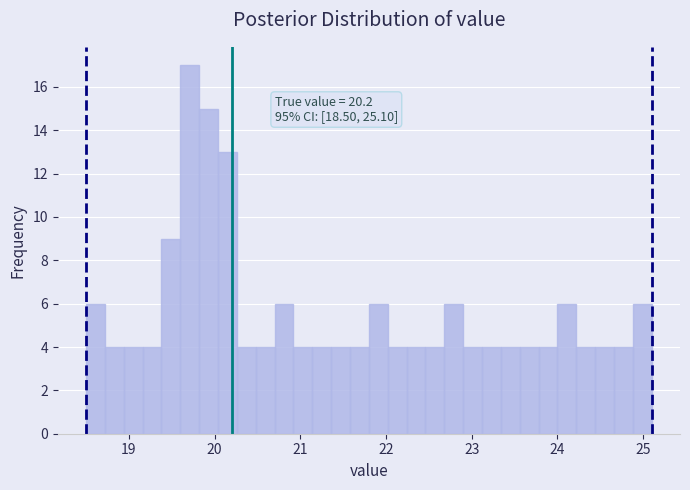

Read against the x-axis, roughly where is the centre of the tallest bar?

19.7